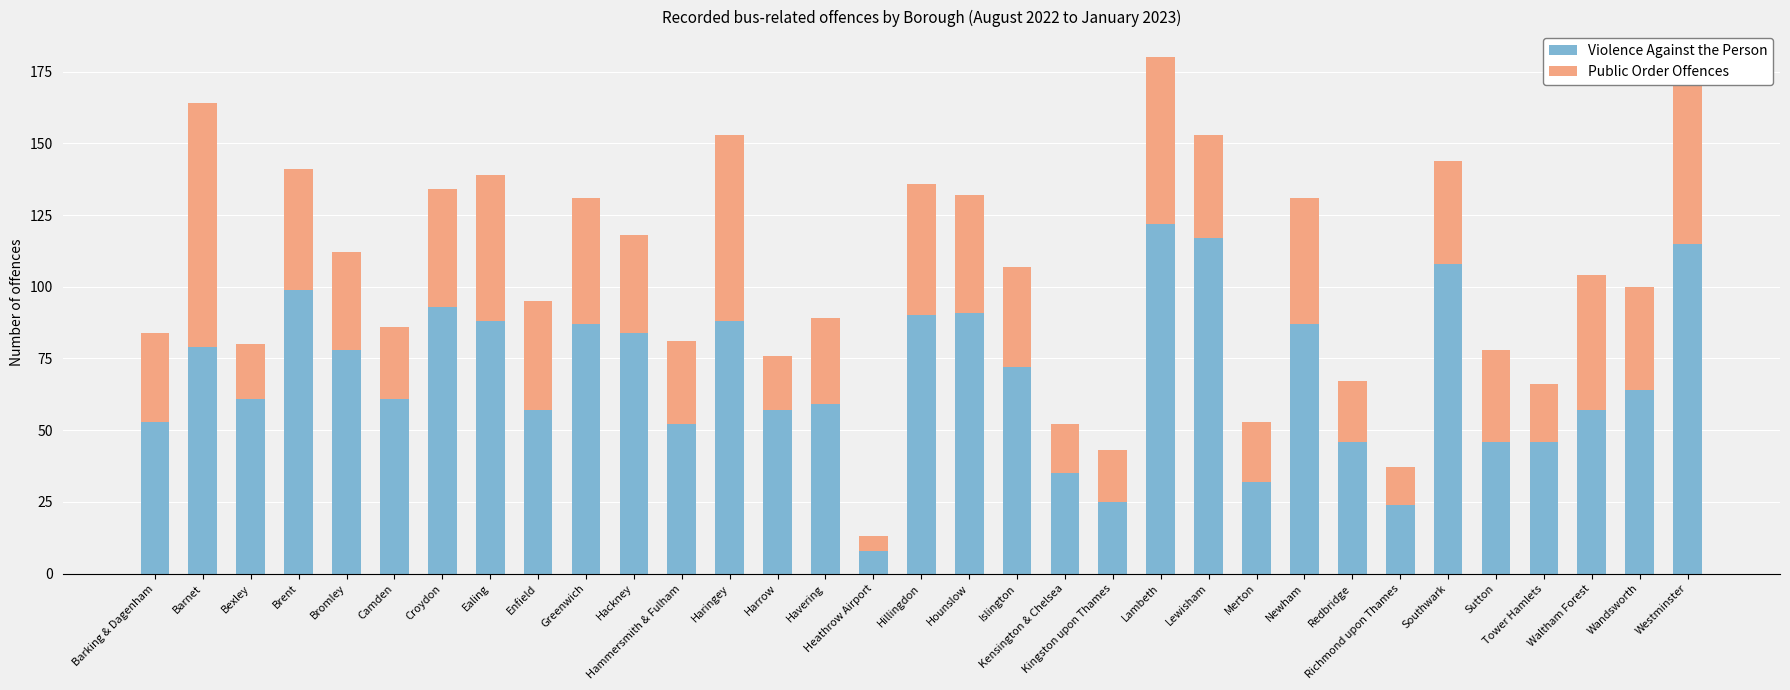

Is it true that Violence Against the Person equals 56 at Haringey?

False